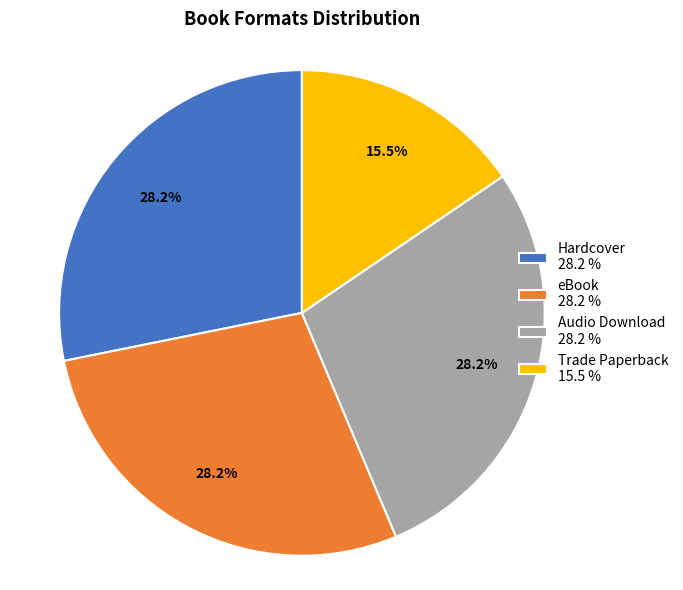

Do Trade Paperback 15.5 % and eBook 28.2 % together represent more than half of the pie?

No